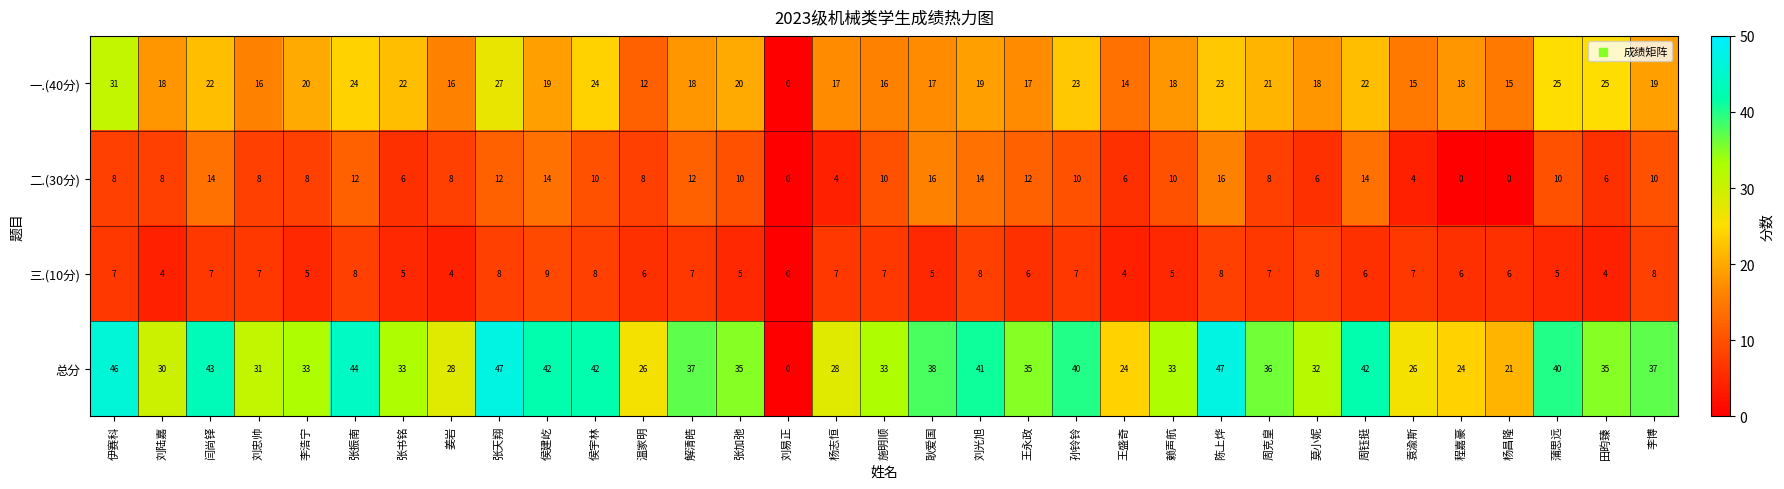

What is the spread (max minus min) of values at 施明顺?

26